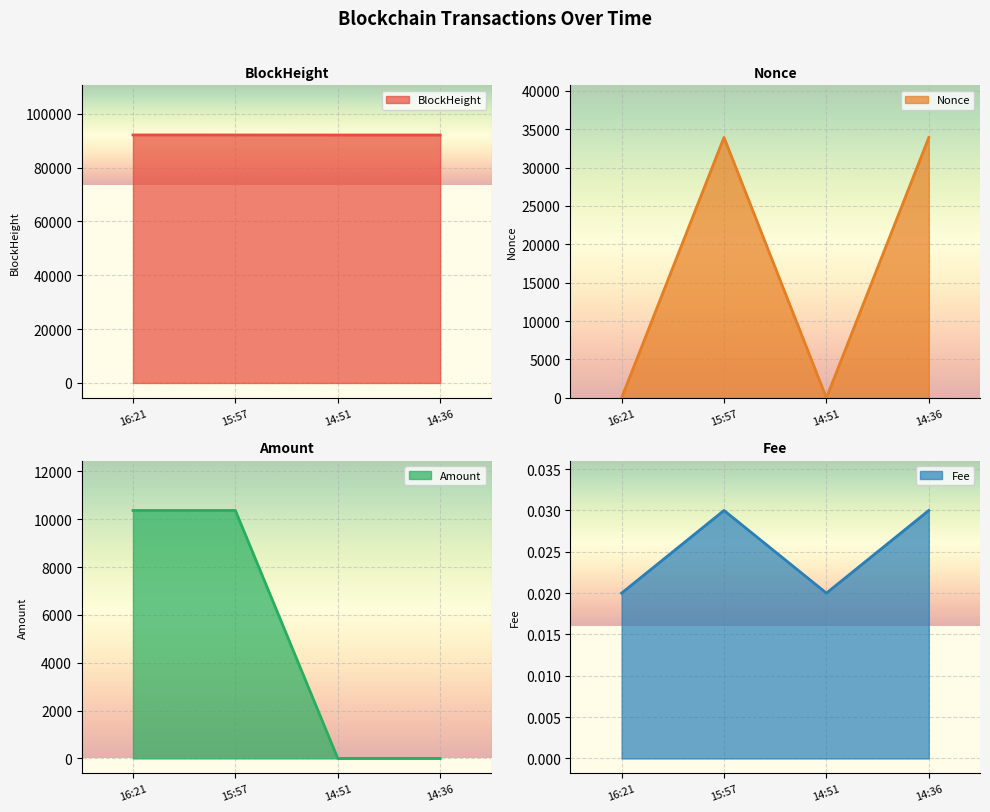

How many intersections are there between Fee and Nonce?

2